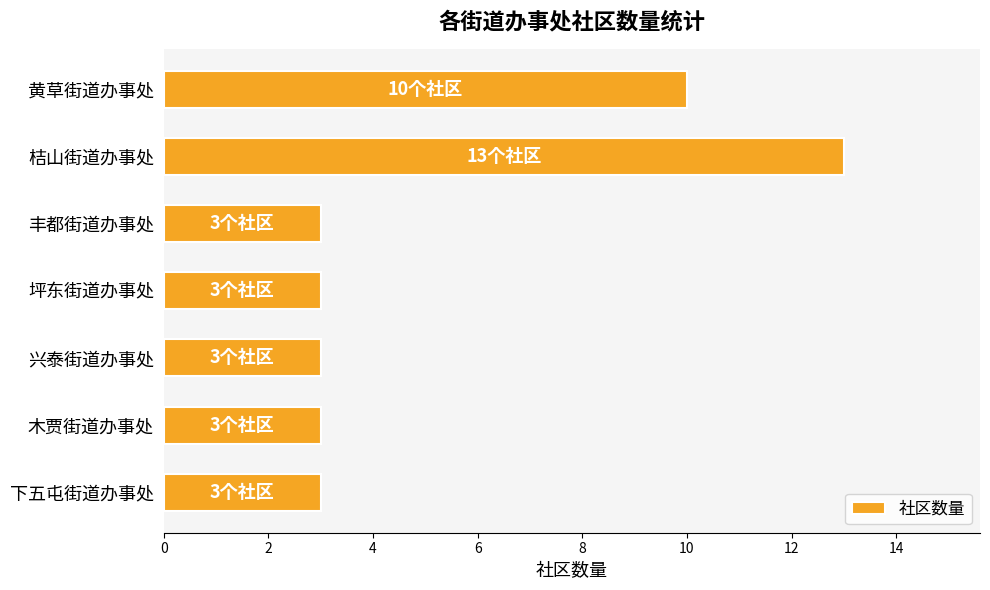

Are the bars horizontal?

Yes